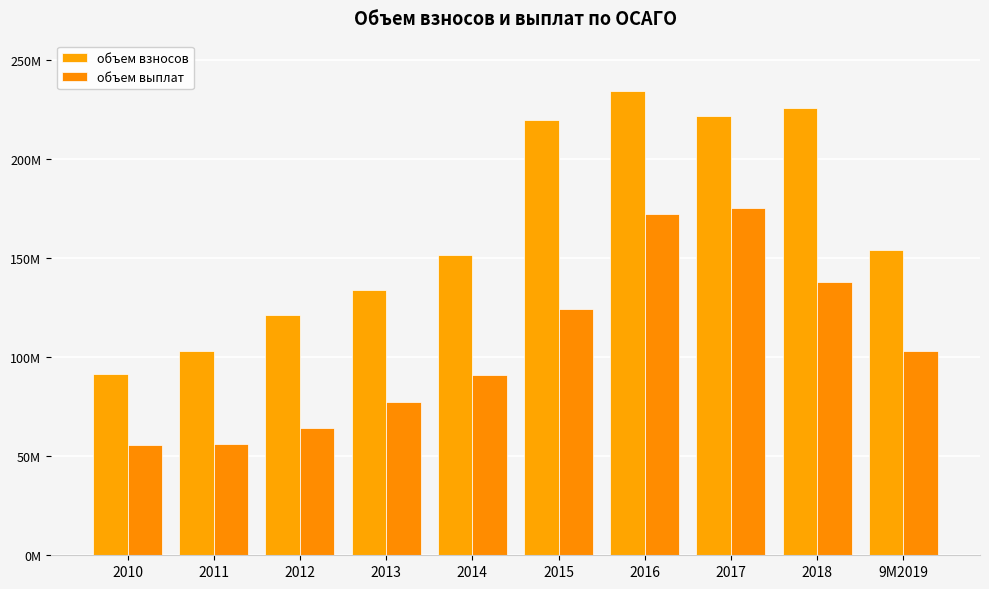

Reading left to right, extract all data points from this chart.

объем взносов: 91656725	103432048	121437522	134248054	151642373	219730497	234368827	222075980	225965142	153986880
объем выплат: 55532376	56256982	64132376	77374829	91049420	124205848	172645917	175516252	137901725	103142944